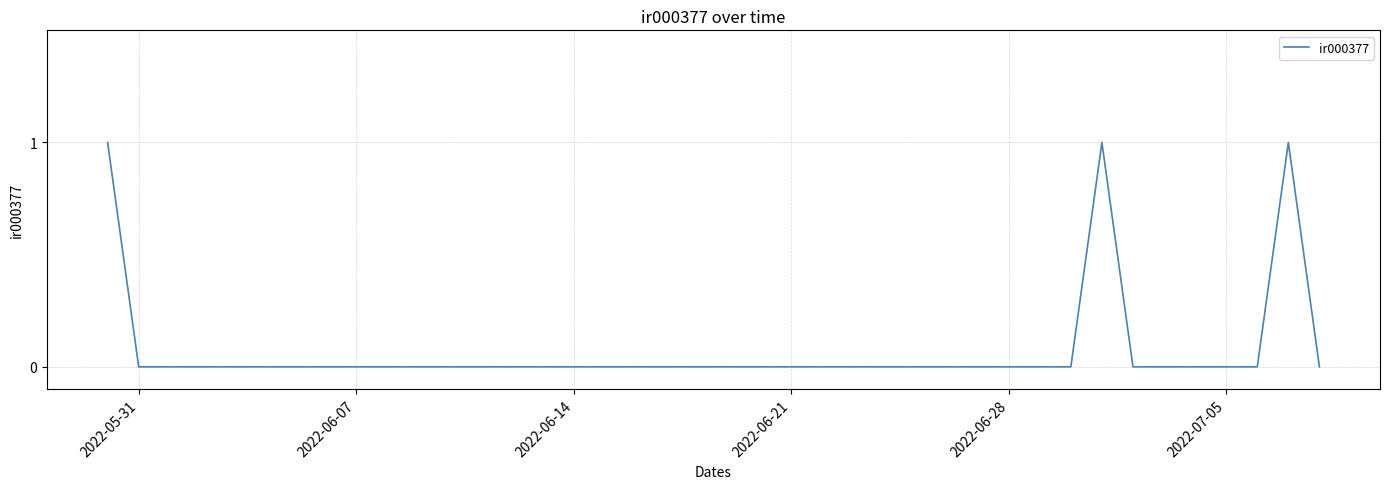

How many lines are shown in the chart?

1